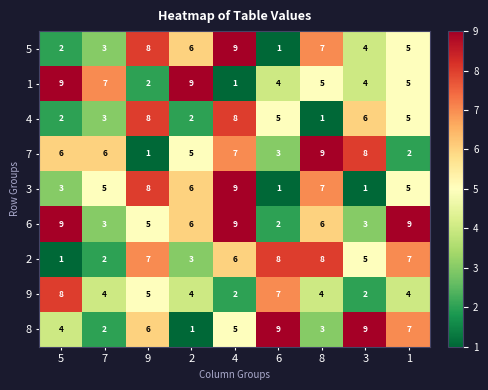

What is the spread (max minus min) of values at 3?

8